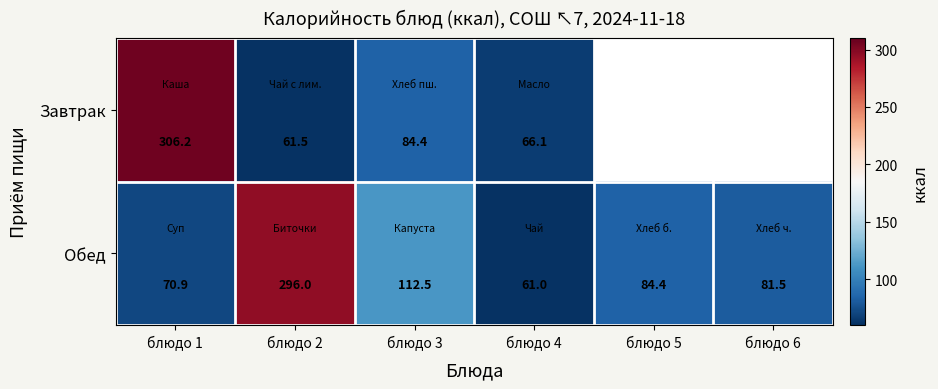

Is the value of Обед at блюдо 5 greater than the value of Завтрак at блюдо 2?

Yes